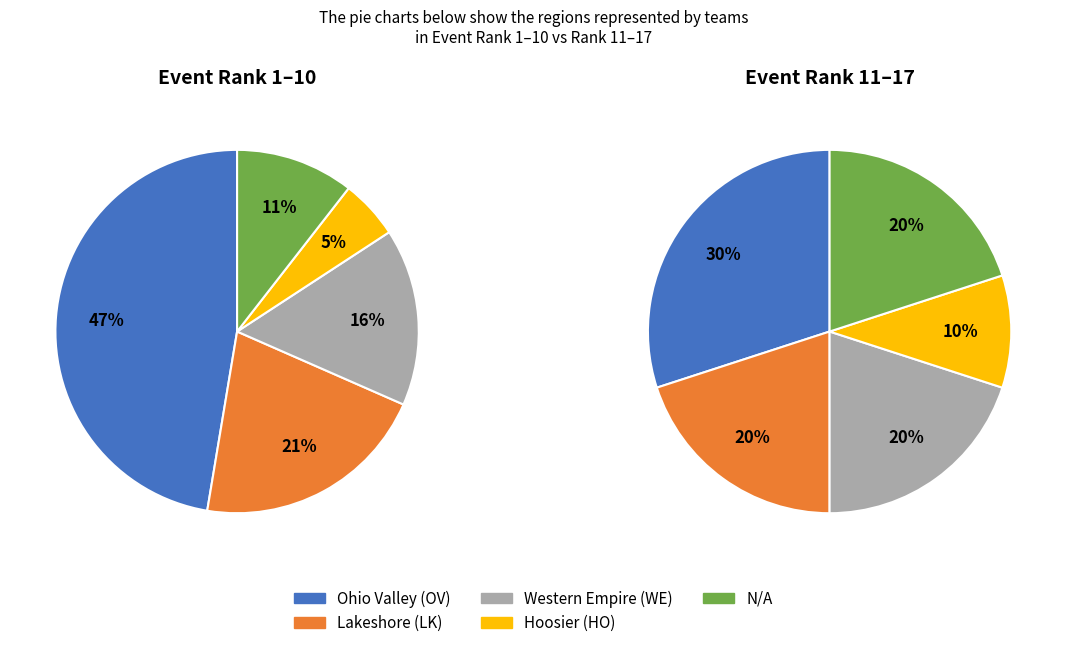

To the nearest percent, what is the difference between the Ohio Valley (OV) and Hoosier (HO) slice percentages?

42%